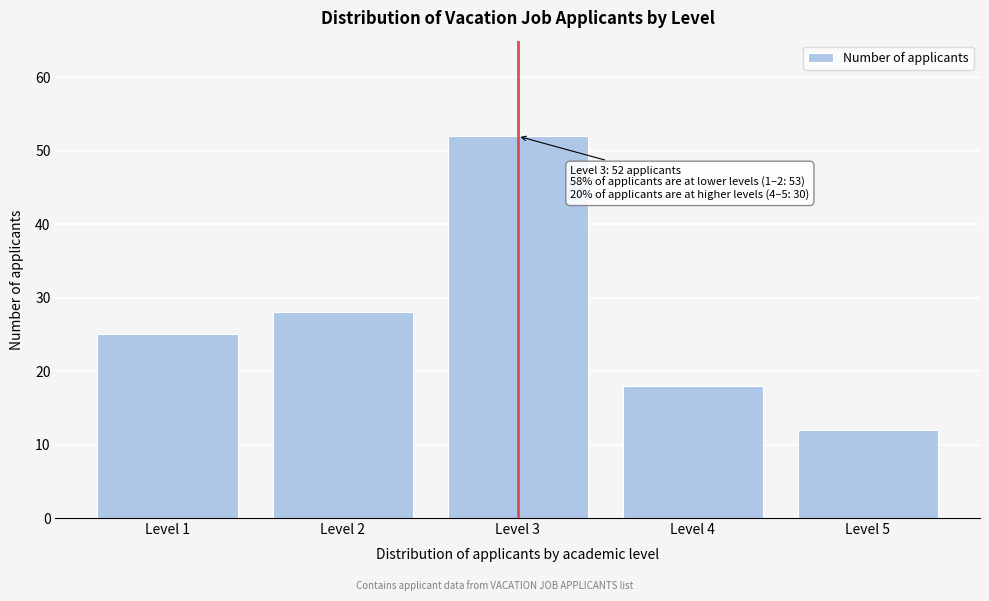

Reading right to left, list all the values displayed in this chart.

Level 5=12	Level 4=18	Level 3=52	Level 2=28	Level 1=25